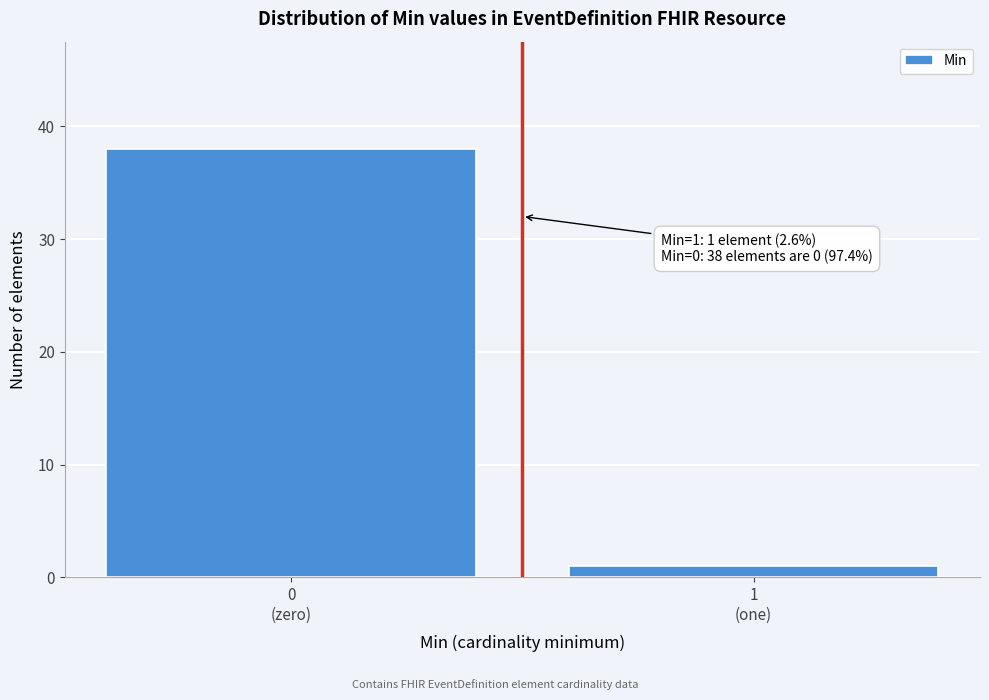

Reading left to right, what are all the values shown in this chart?

38	1